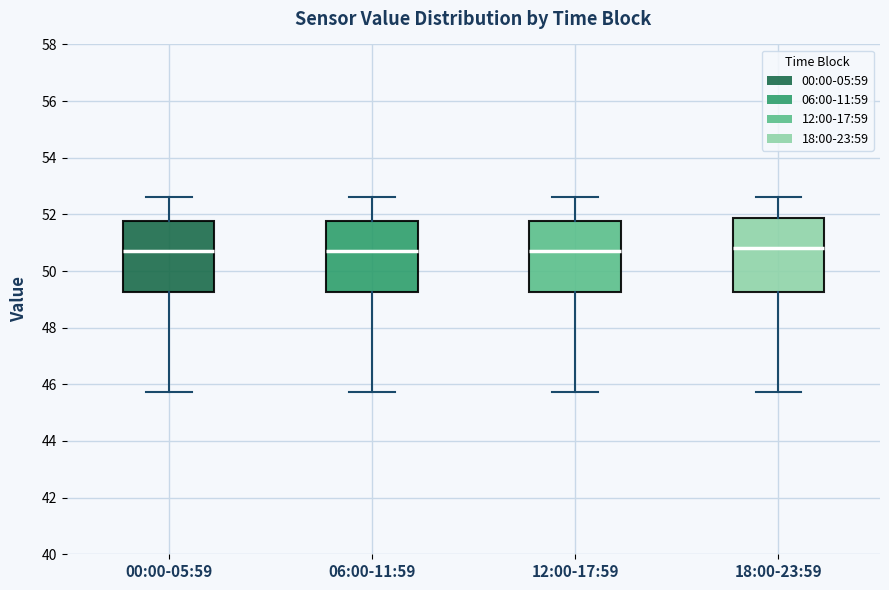

Where does the lower whisker of the box for 12:00-17:59 end on the y-axis? The values are not printed on the chart, so give them approximately, as read against the axis.

45.8